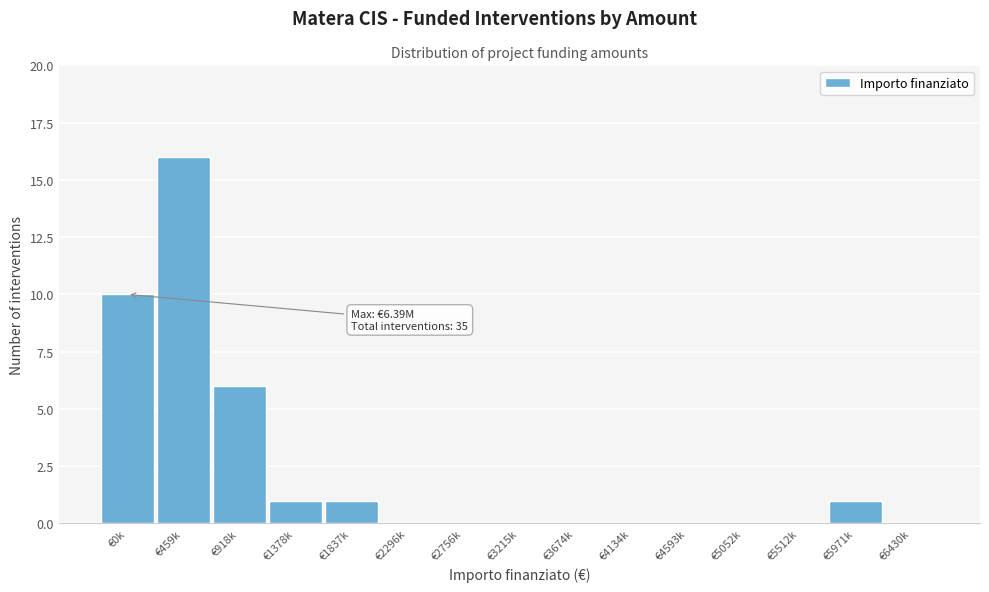

Reading left to right, what are all the values shown in this chart?

€0k=10	€459k=16	€918k=6	€1378k=1	€1837k=1	€2296k=0	€2756k=0	€3215k=0	€3674k=0	€4134k=0	€4593k=0	€5052k=0	€5512k=0	€5971k=1	€6430k=0